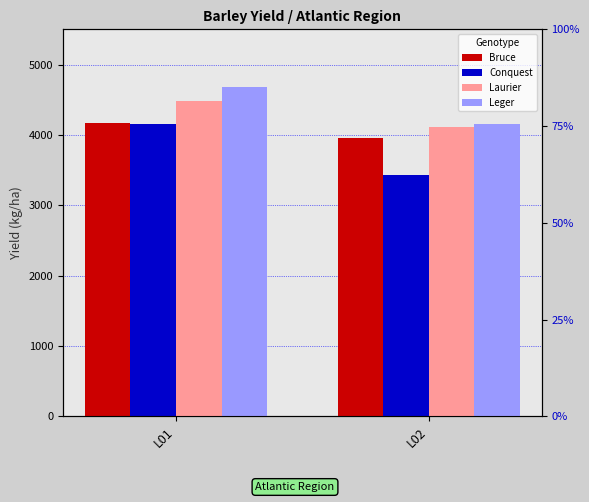

What is the spread (max minus min) of values at L02?

723